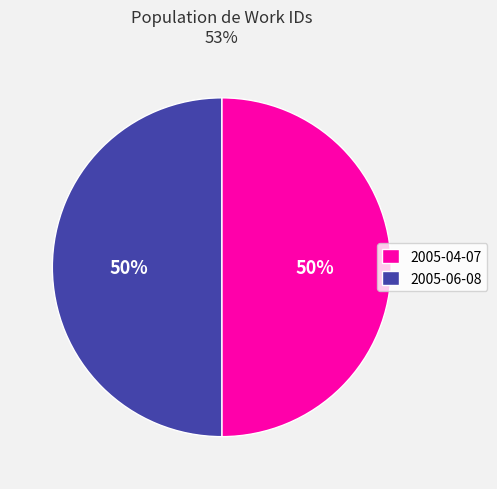

Combined, do 2005-06-08 and 2005-04-07 account for over 50%?

Yes